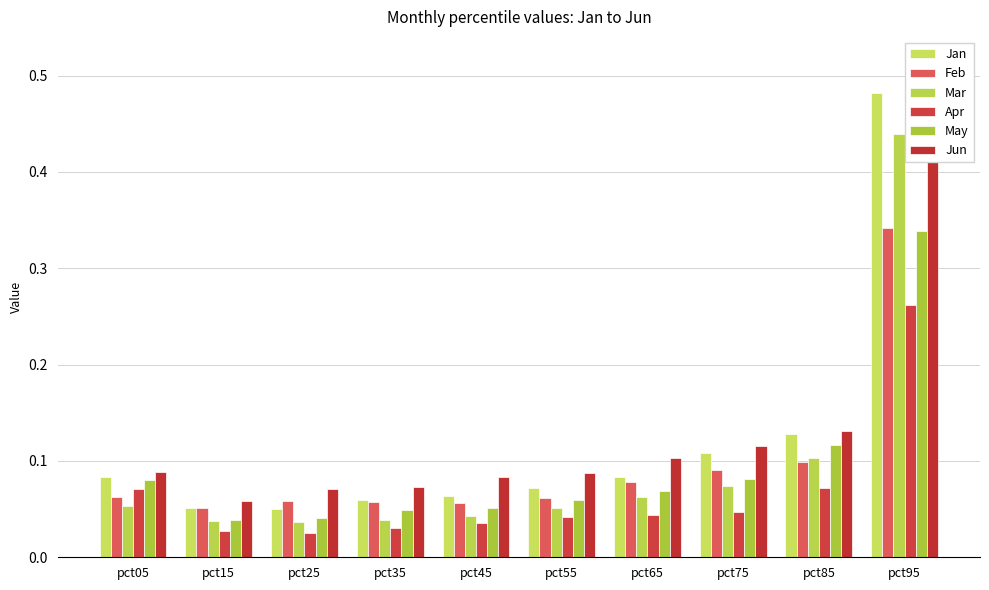

What is the value of the May bar at the 5th from the left?

0.1